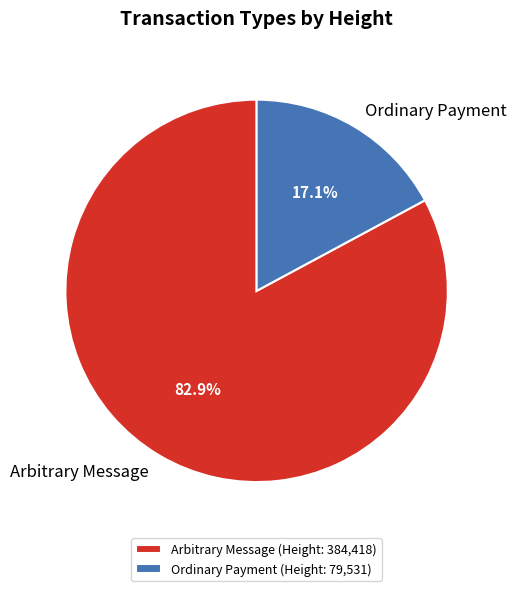

Is there any slice that represents more than half of the pie?

Yes